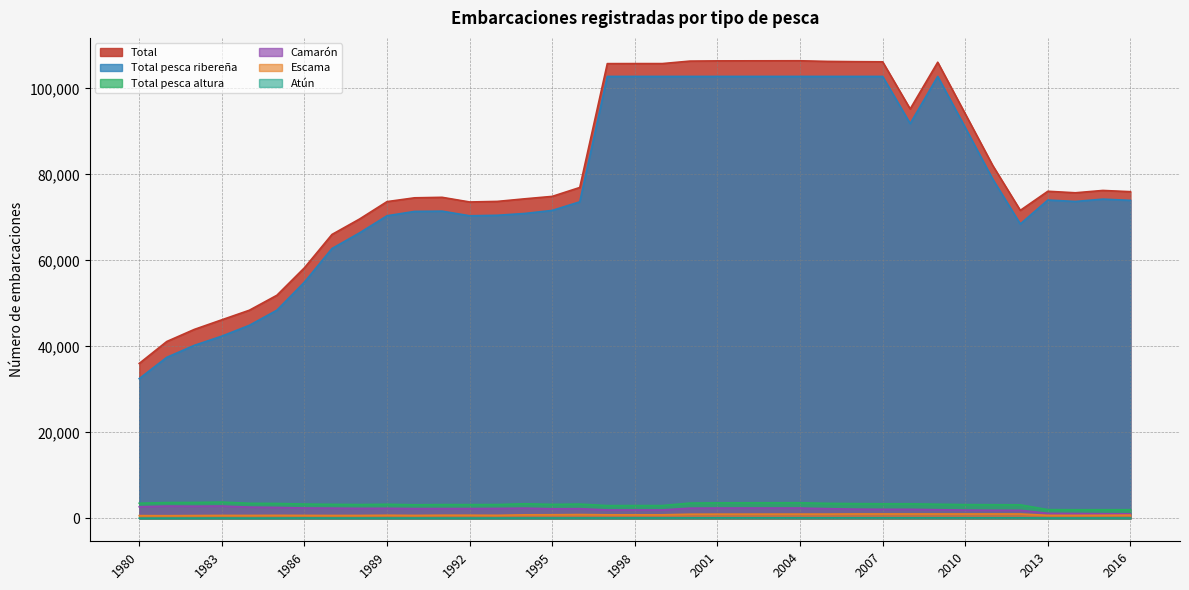

What is the difference between the highest and lowest values at 2009?

105970